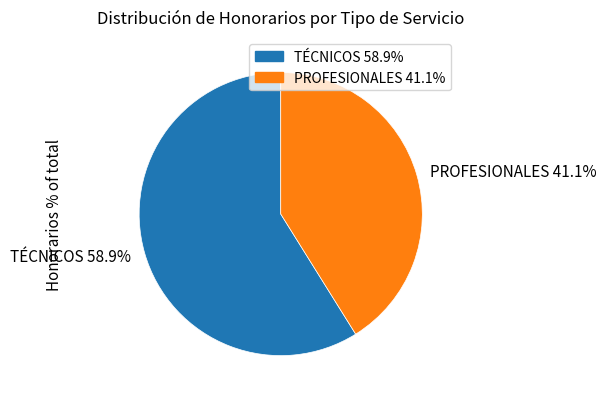

How many segments does this pie chart have?

2